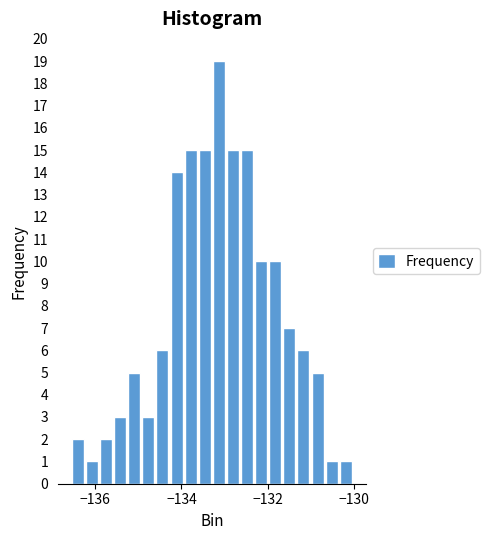

Read against the x-axis, roughly where is the centre of the tallest bar?

-133.2